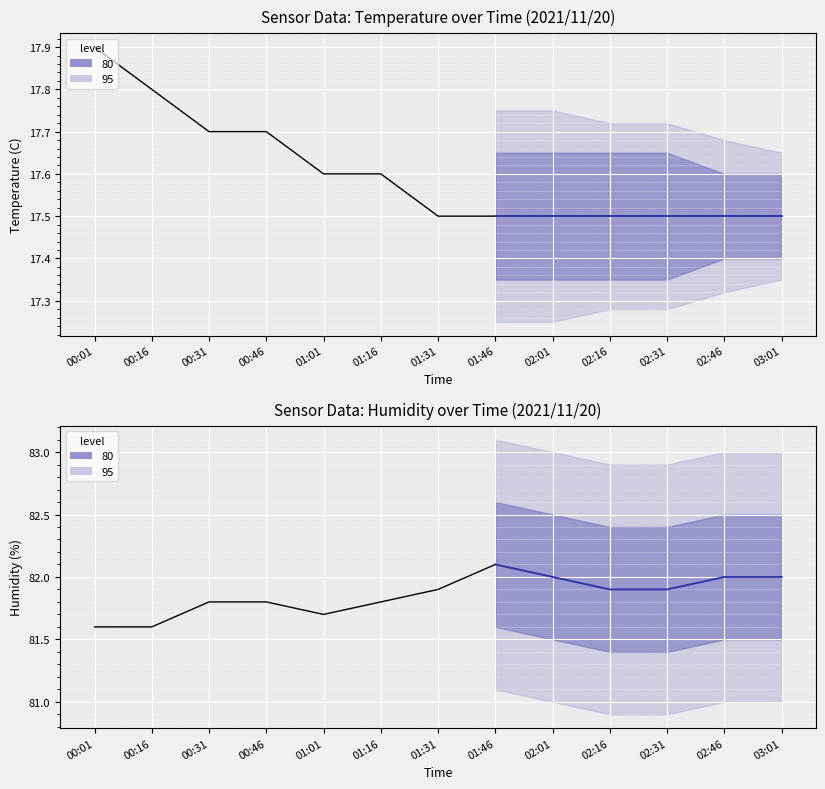

Where is Temp nearest to the value 17?

01:31